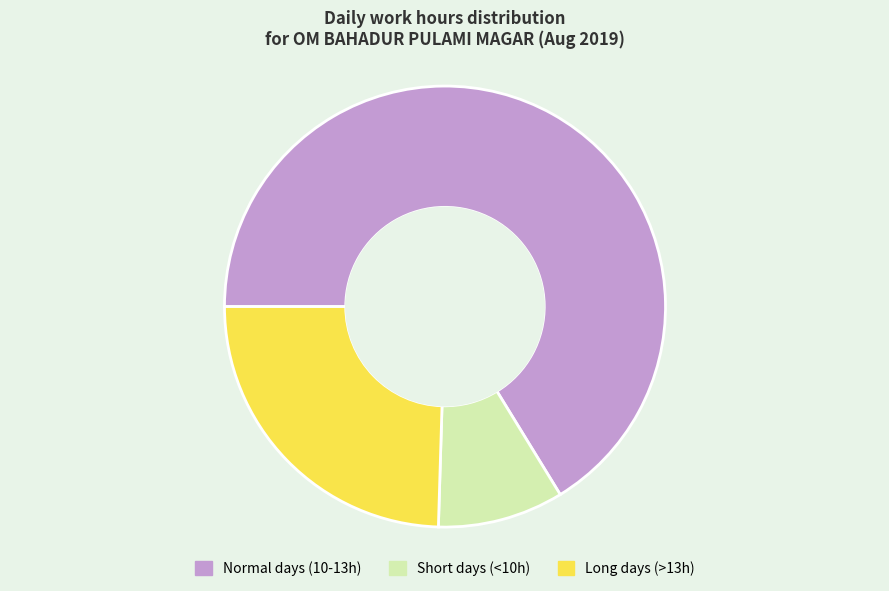

True or false: Short days (<10h) accounts for 9% of the total.

True